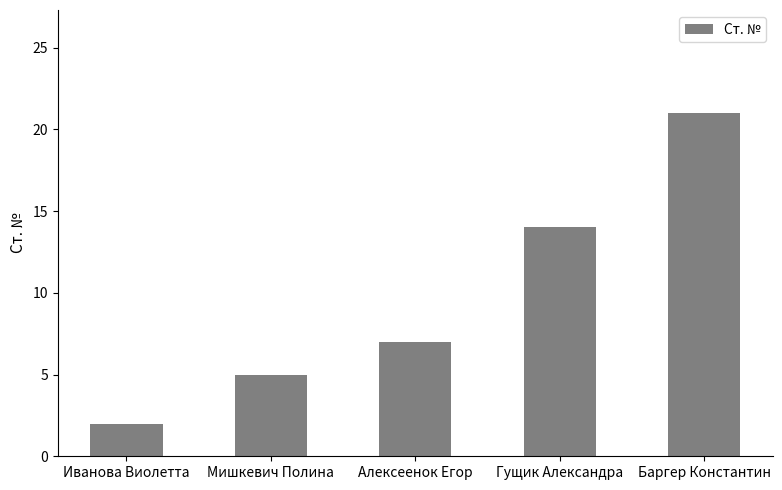

List the labels in order of value, largest first.

Баргер Константин, Гущик Александра, Алексеенок Егор, Мишкевич Полина, Иванова Виолетта